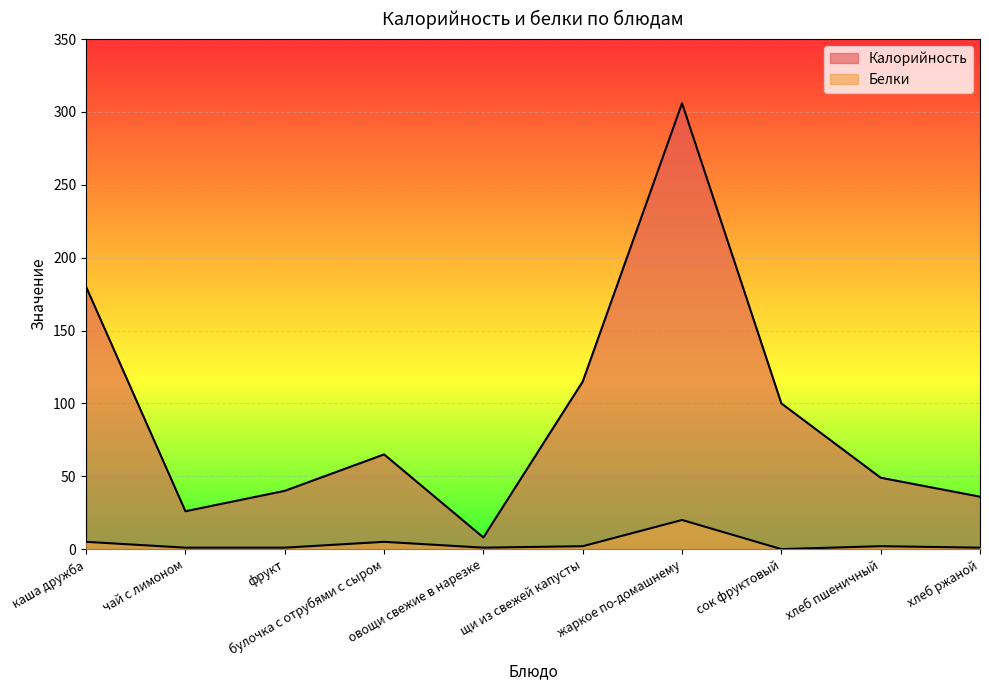

What is the highest value of the Калорийность series?

306